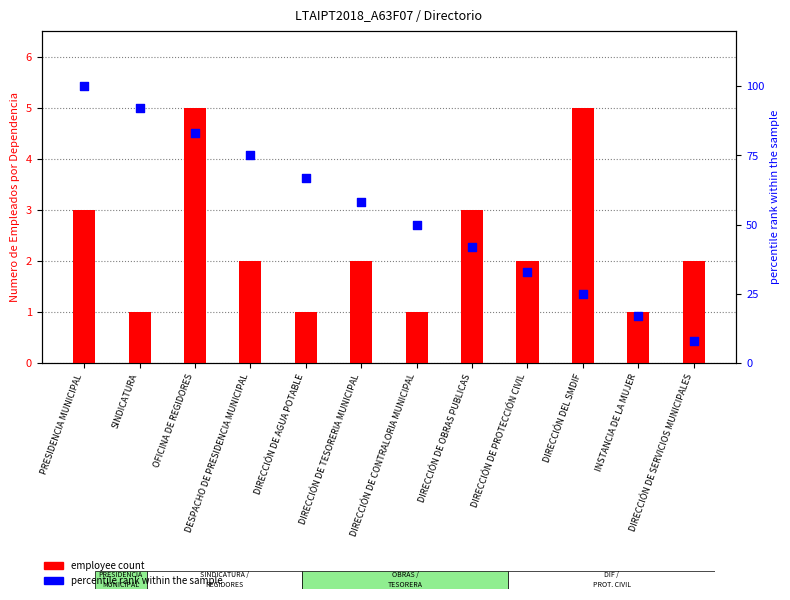

Is the value of employee count at DIRECCIÓN DE CONTRALORIA MUNICIPAL greater than the value of percentile rank within the sample at DIRECCIÓN DE PROTECCIÓN CIVIL?

No